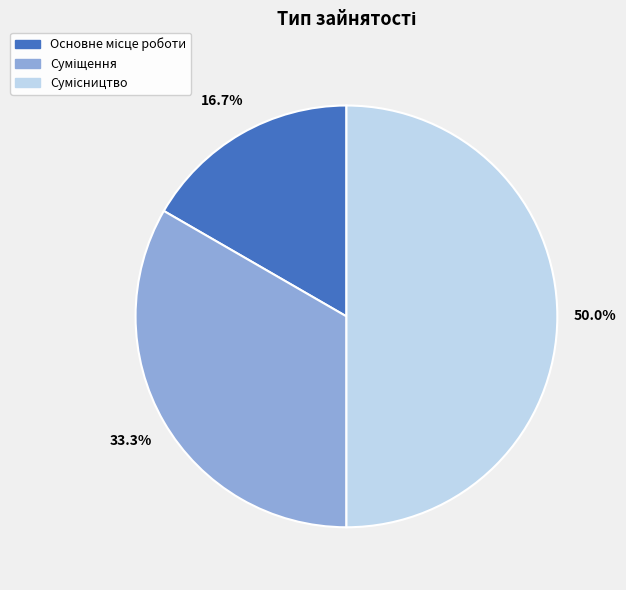

Is it true that Суміщення is 42% of the pie?

False